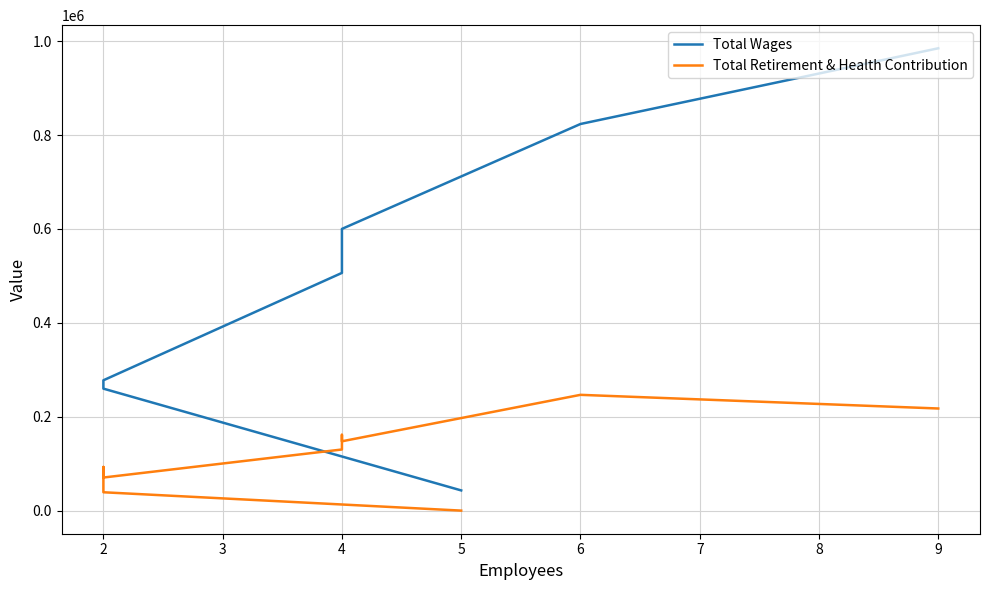

What is the difference between the Total Retirement & Health Contribution values at 2 and 4?

91036